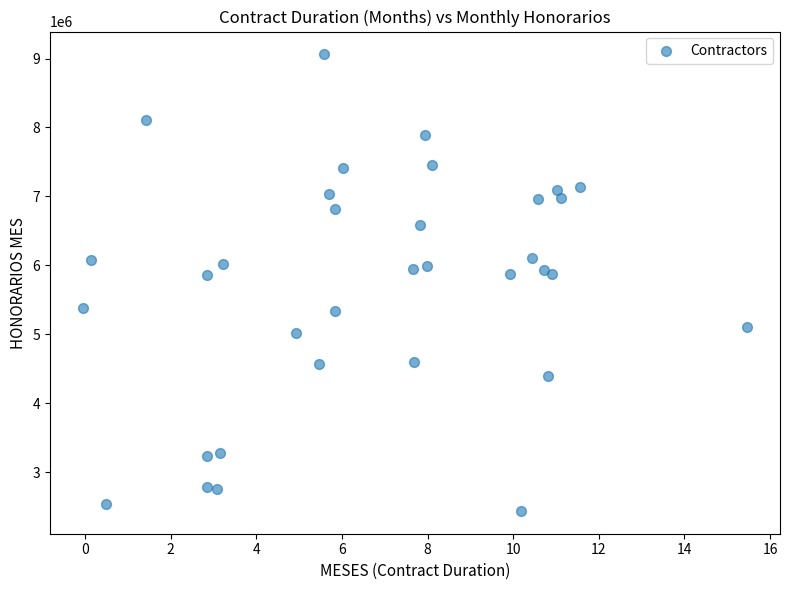

What is the range of X values (max minus min)?

15.5